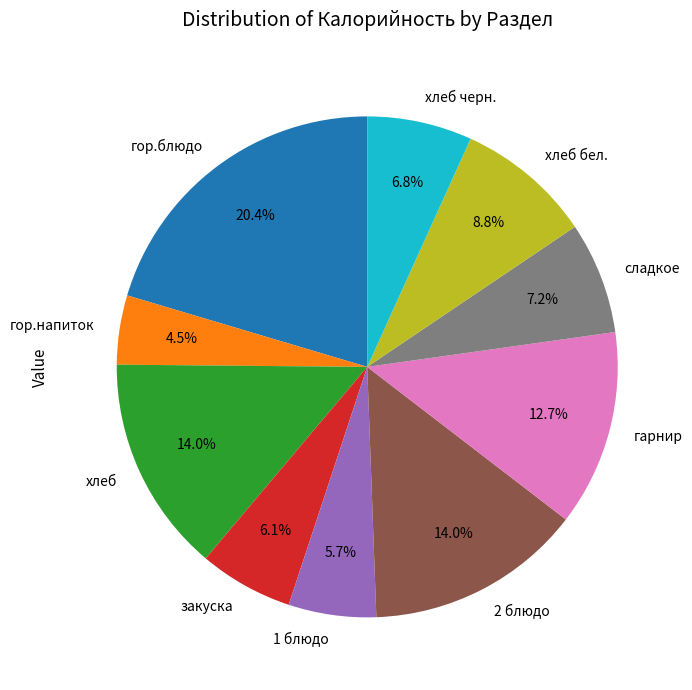

Approximately how many times larger is the value at хлеб бел. compared to закуска?

1.4